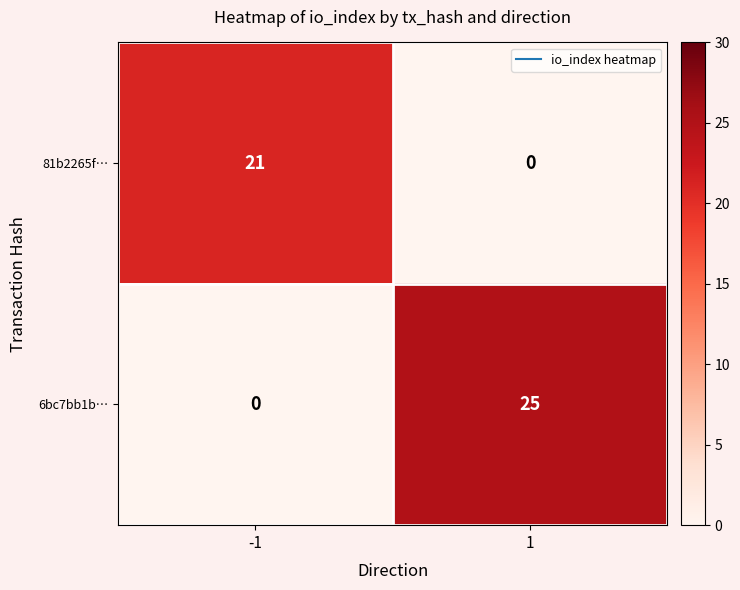

What is the greatest value displayed?

25